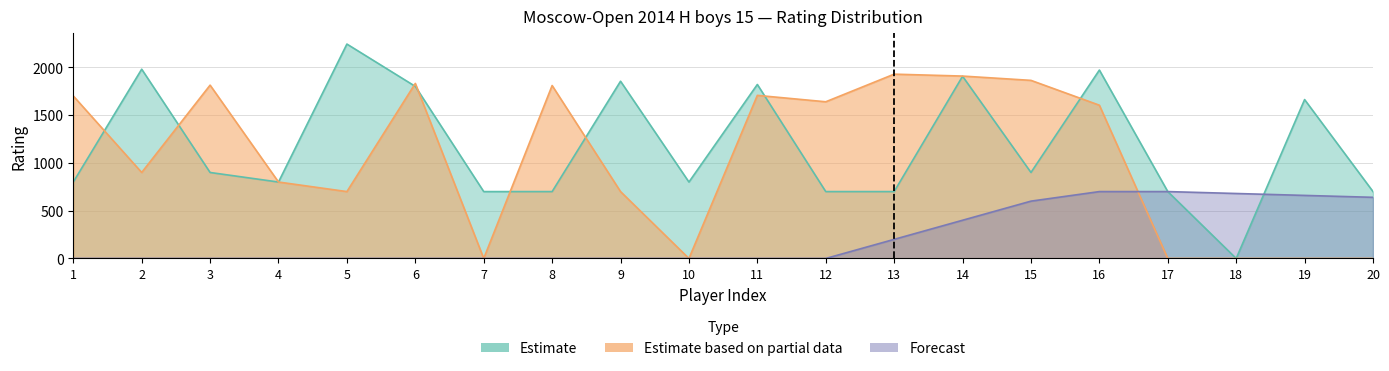

In Estimate based on partial data, how many points are lower than both neighbors (excluding endpoints)?

5